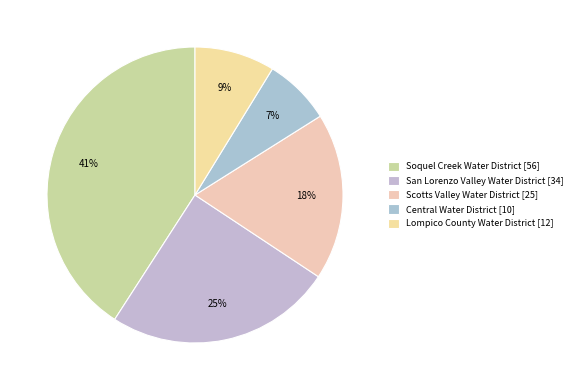

How much of the chart is everything except Central Water District?

92.7%